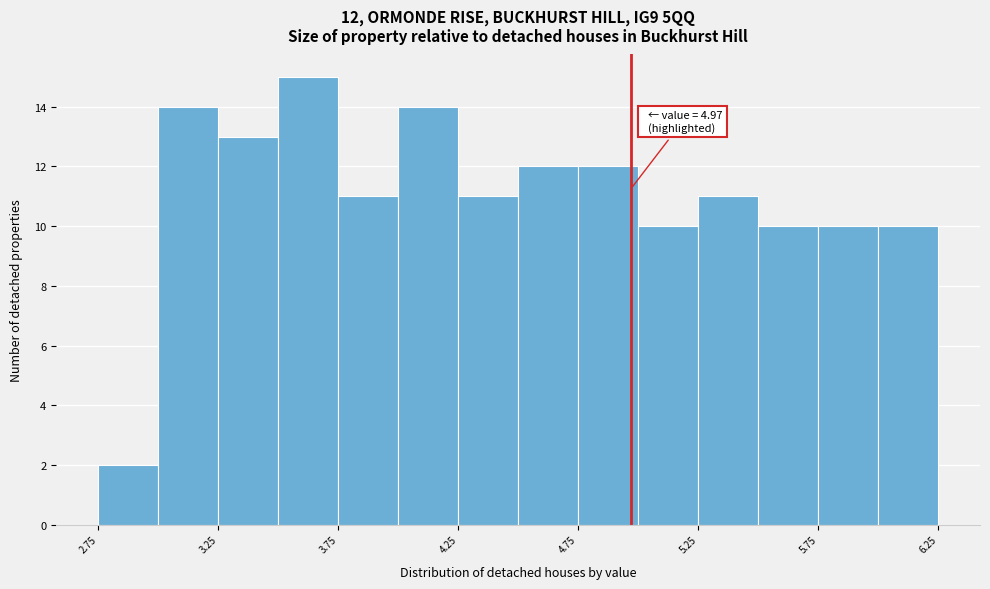

Which range on the x-axis has the tallest bar?

3.50 to 3.75